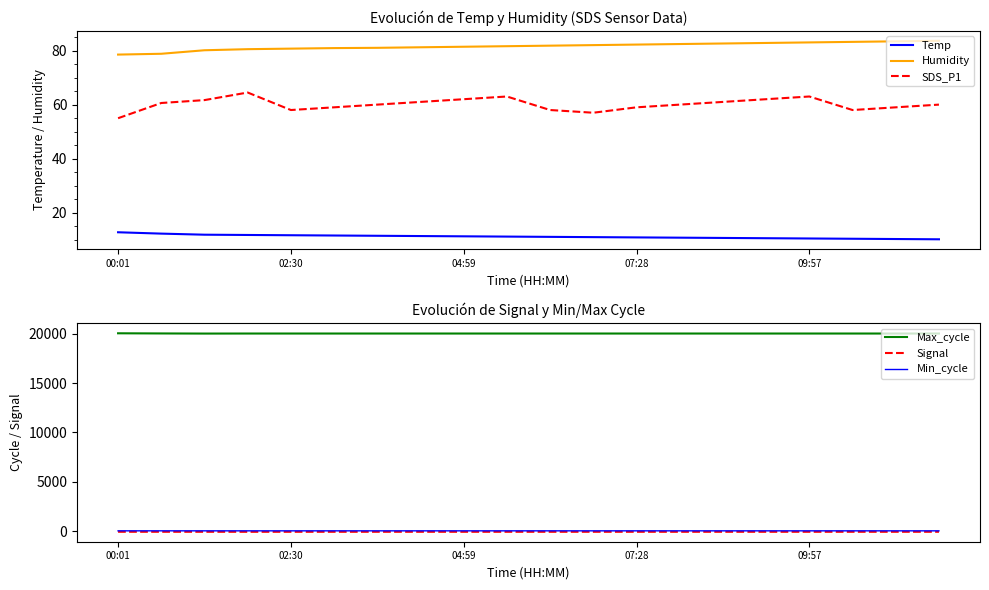

Is the value of SDS_P1 at 13 greater than the value of Min_cycle at 18?

Yes